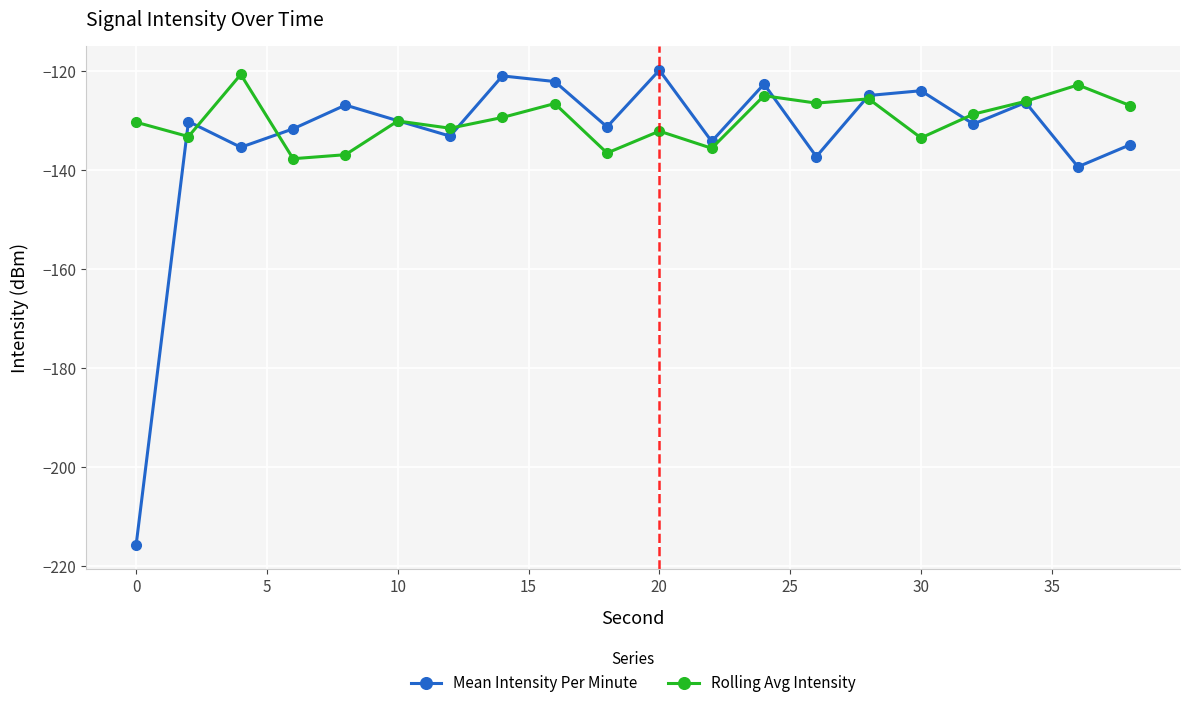

Which series has the largest total across all categories?

Rolling Avg Intensity